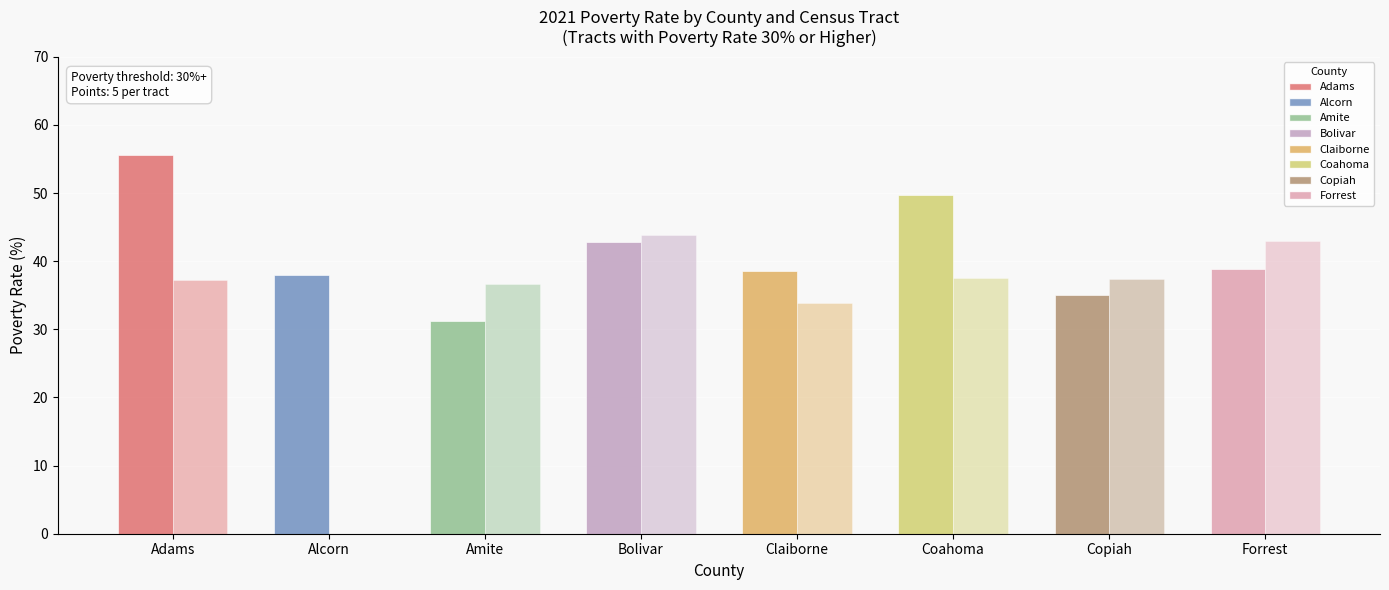

How many series are shown in this chart?

2